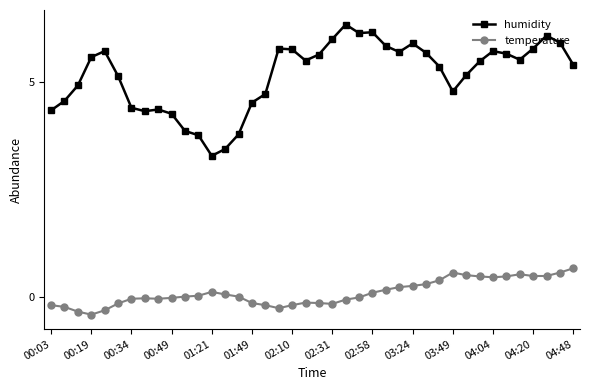

What is the minimum value for temperature?

-0.4